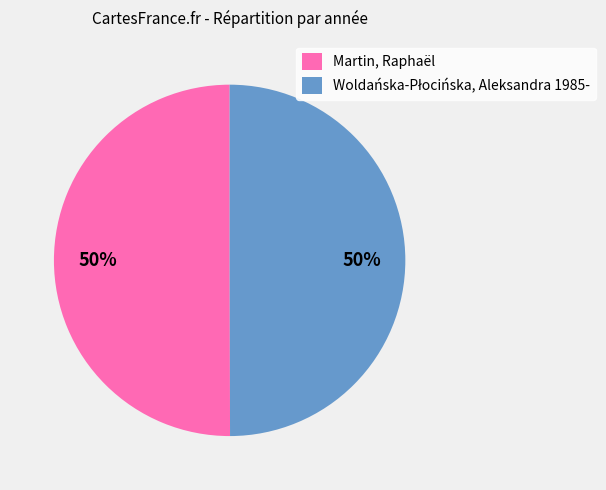

Is it true that Martin, Raphaël is 38% of the pie?

False